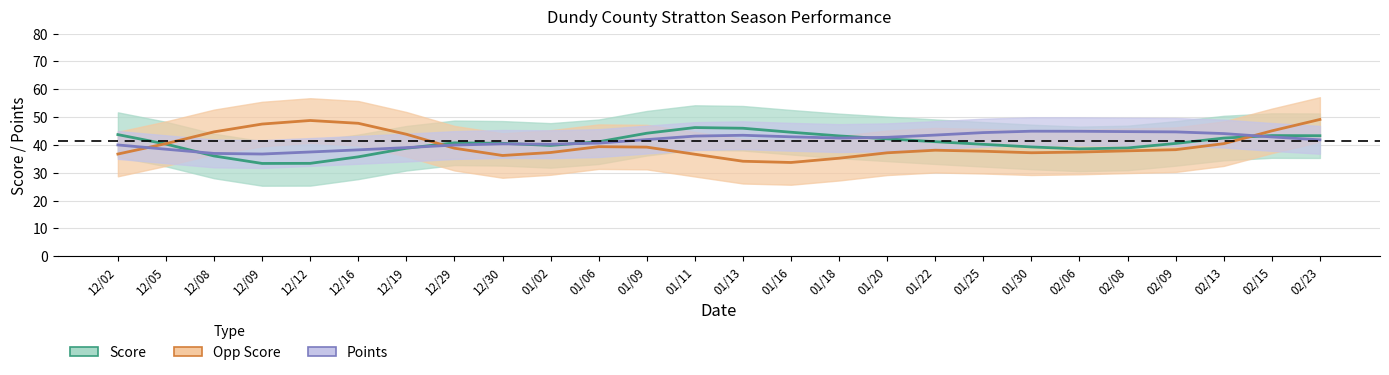

Is it true that Score equals 38.5 at 02/06?

True